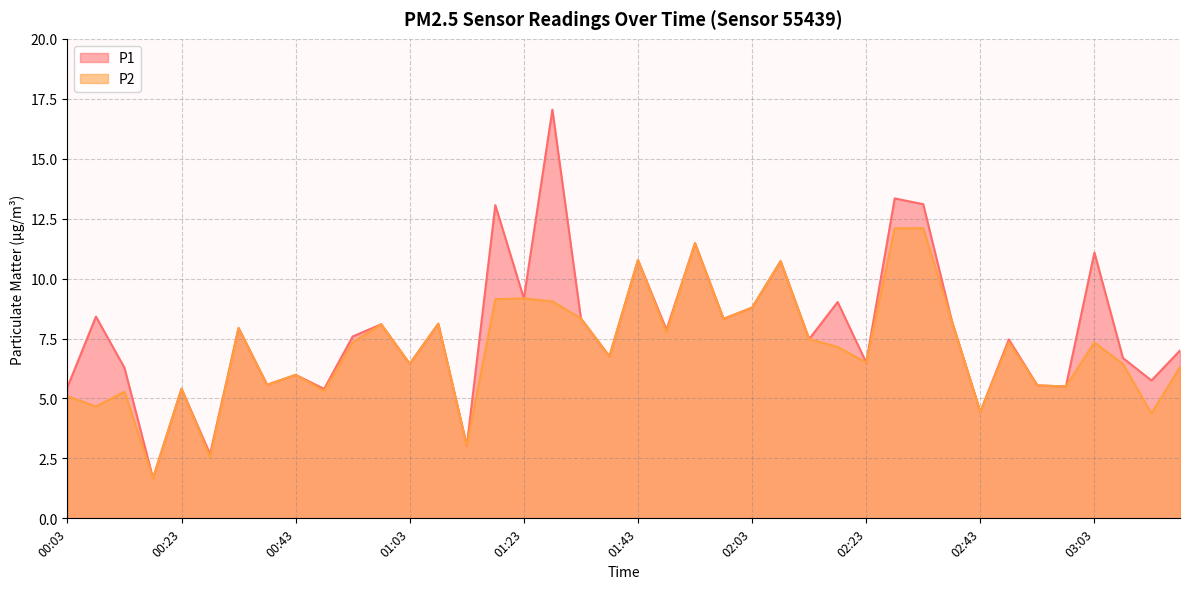

List the series in order of their overall mean, lowest first.

P2, P1